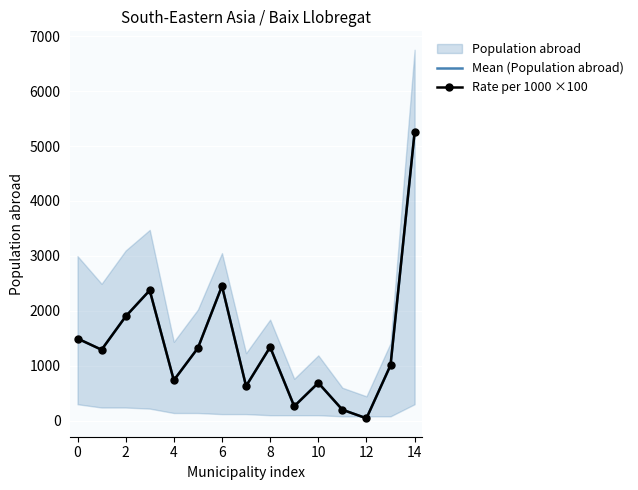

What is the difference between the maximum and minimum values in the Rate per 1000 ×100 series?

5208